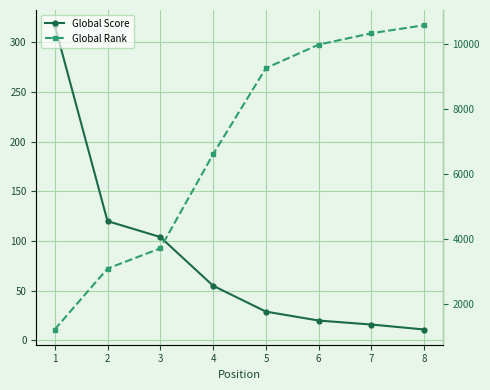

What is the lowest value of the Global Score series?

11